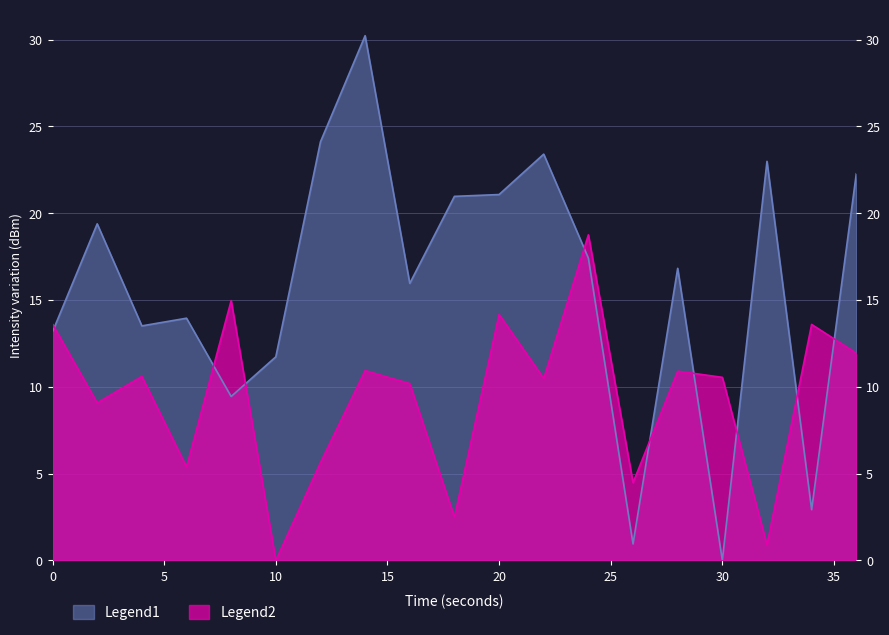

What are all the series names shown in the legend?

Legend1, Legend2